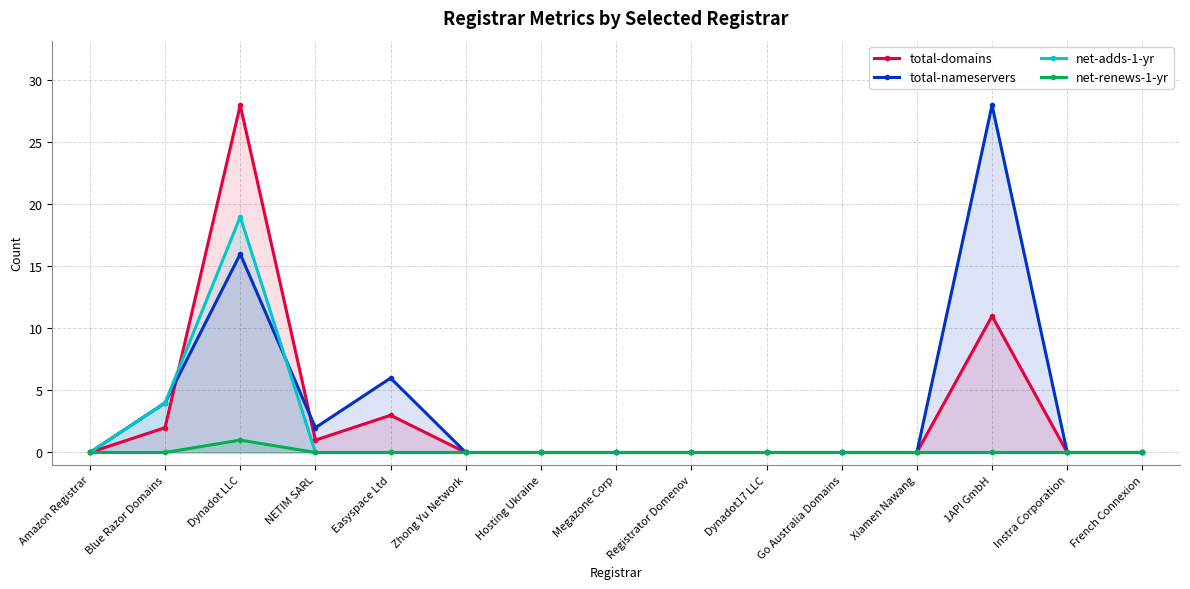

Where do net-adds-1-yr and total-nameservers first cross each other?

Dynadot LLC and NETIM SARL